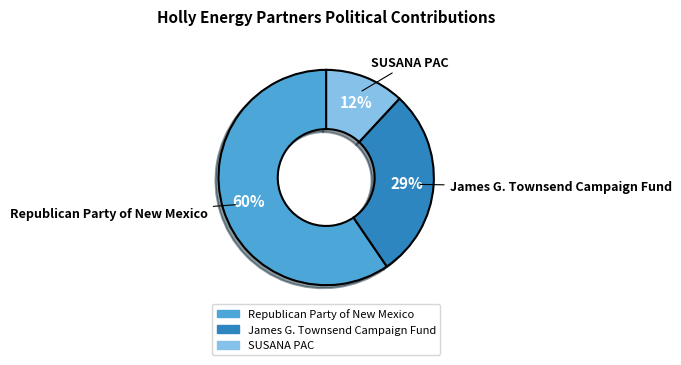

Between James G. Townsend Campaign Fund and SUSANA PAC, which is larger?

James G. Townsend Campaign Fund